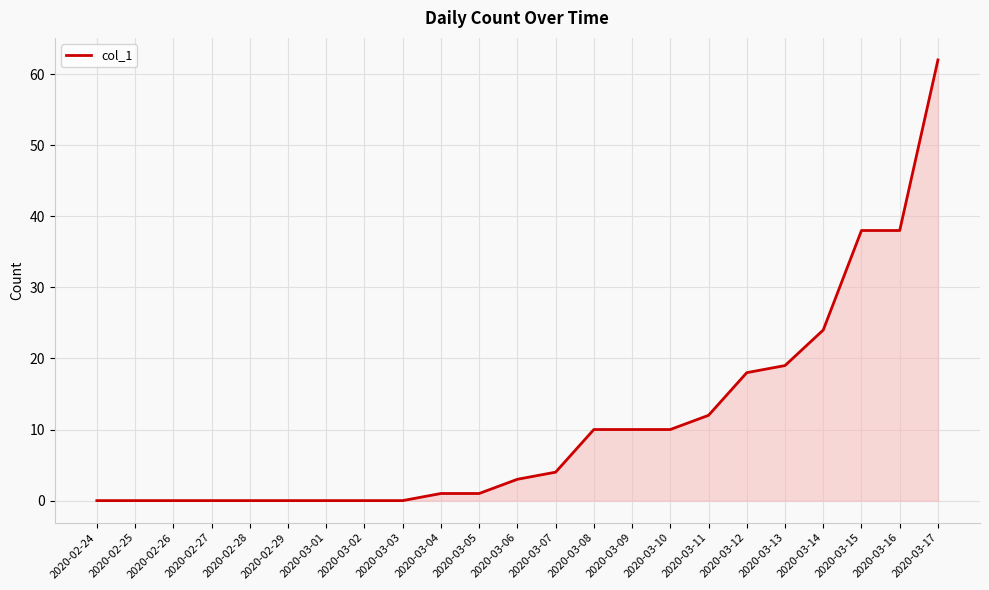

What is the greatest value displayed?

62